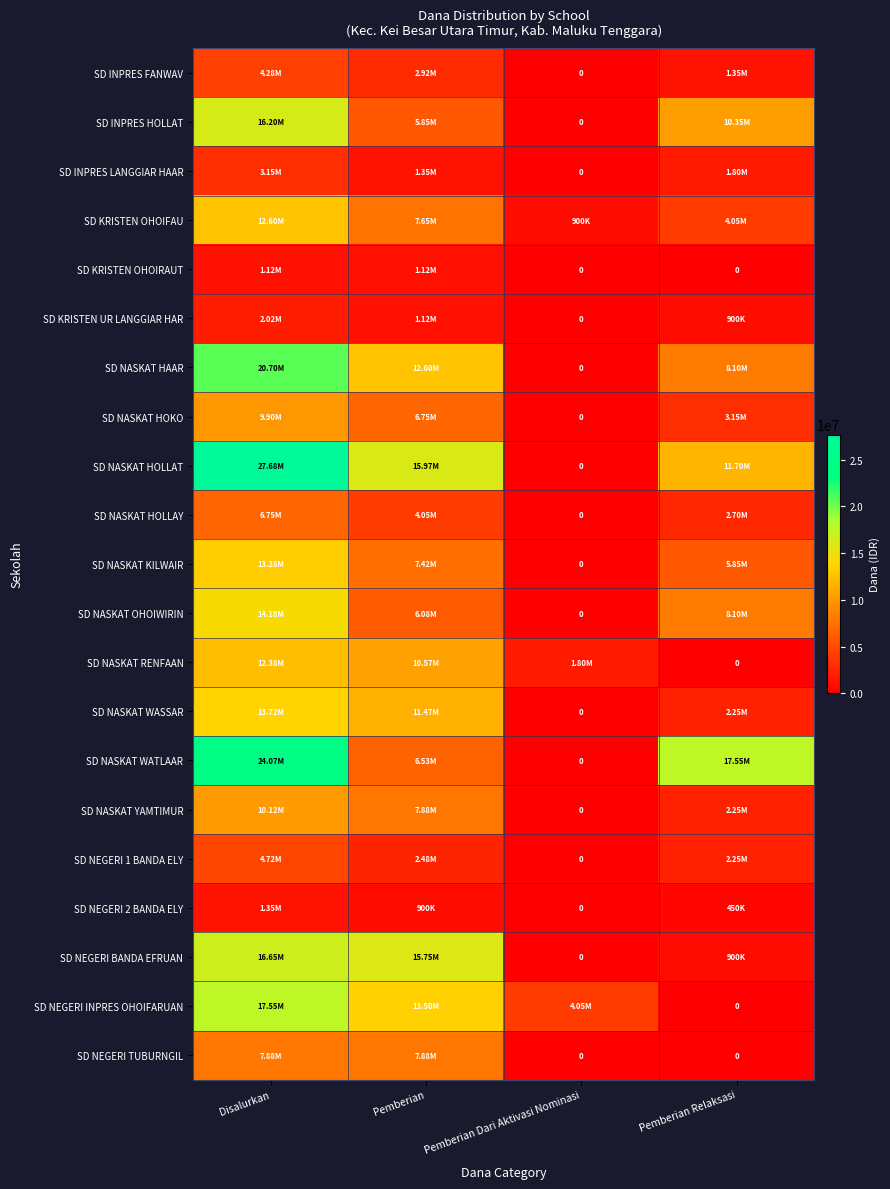

Where is SD NASKAT RENFAAN nearest to the value 6187500?

Pemberian